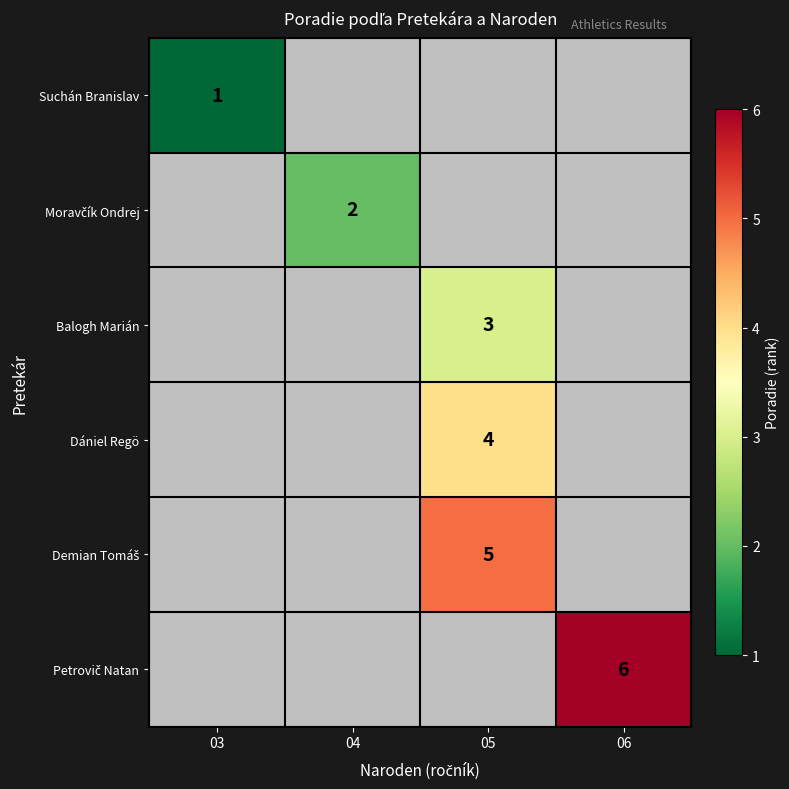

True or false: Dániel Regö has a value of 4 at 05.

True